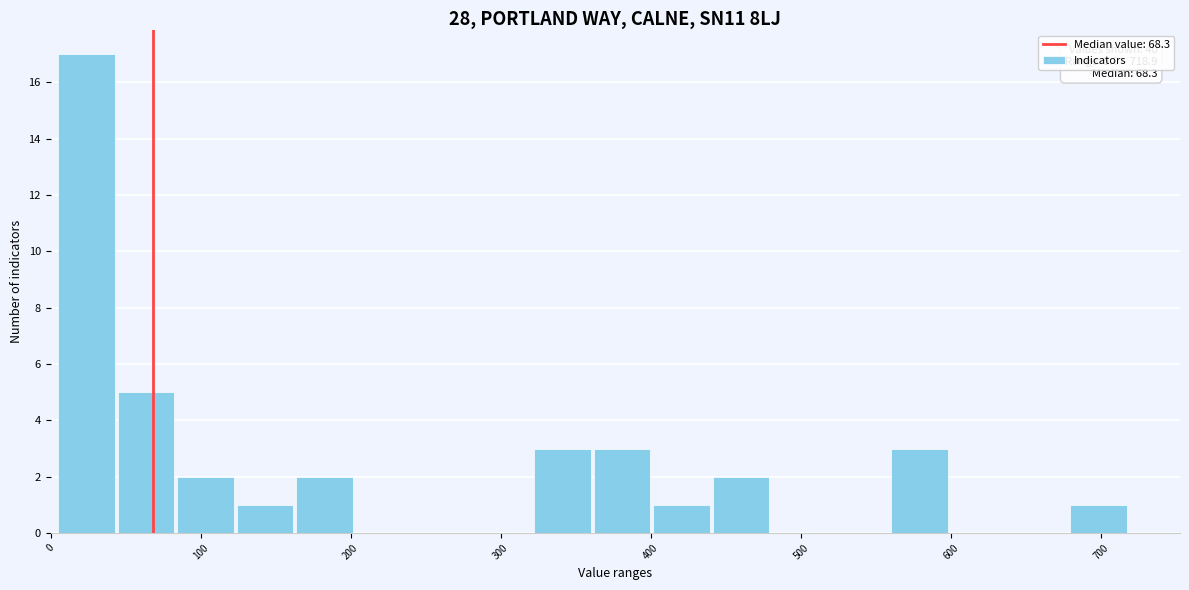

Read against the x-axis, roughly where is the centre of the tallest bar?

20